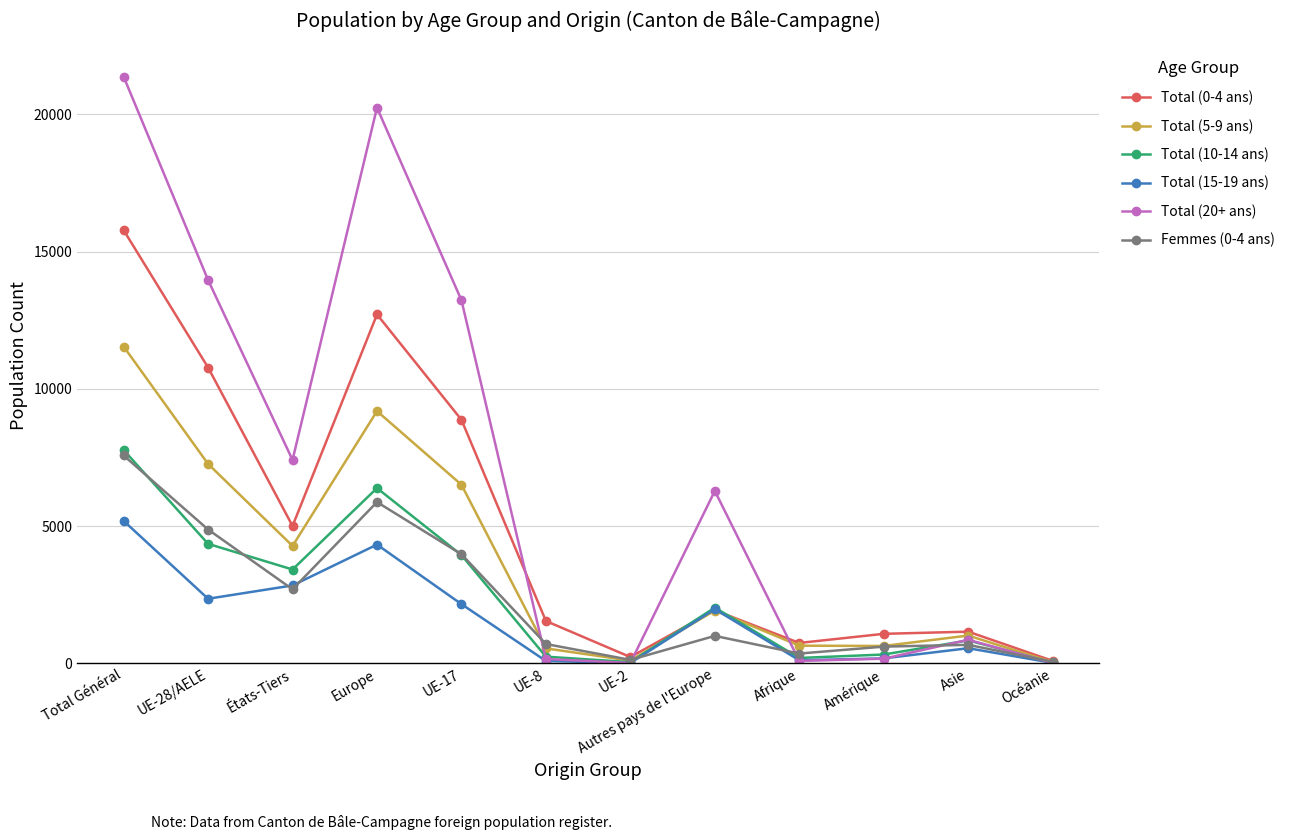

Is it true that Total (20+ ans) equals 21374 at Total Général?

True